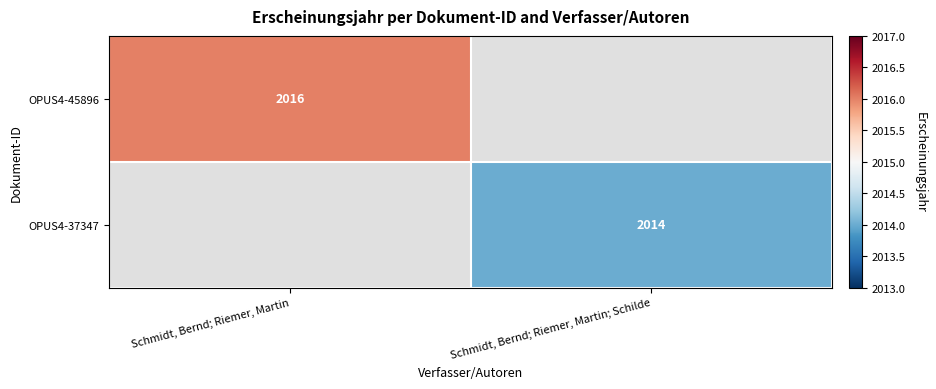

True or false: OPUS4-45896 has a value of 2016 at Schmidt, Bernd; Riemer, Martin.

True